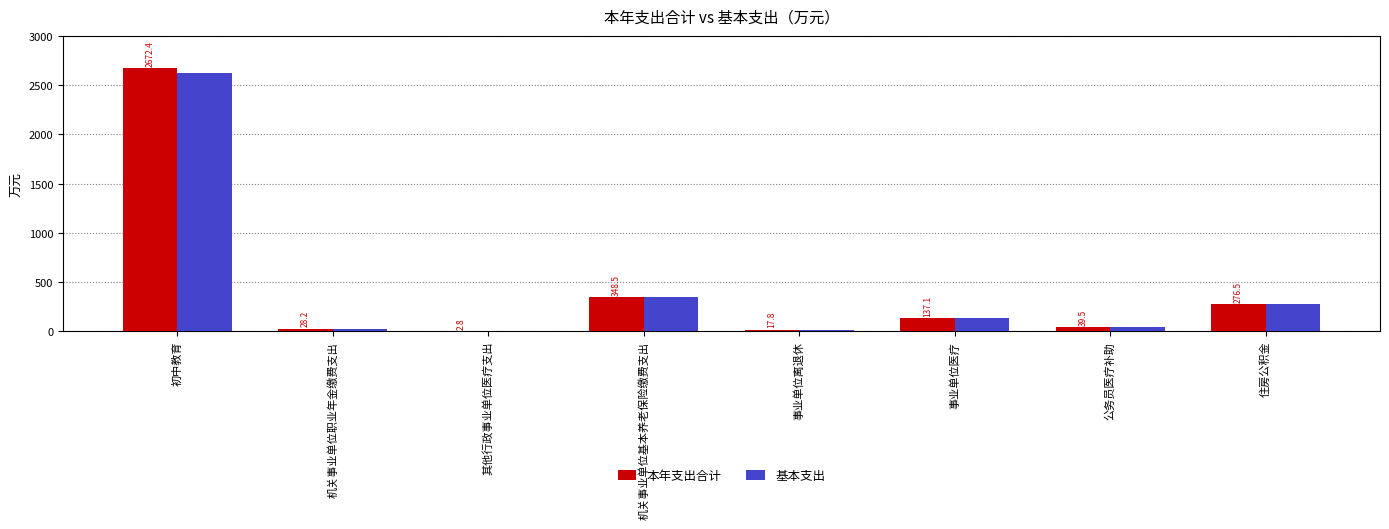

What are all the series names shown in the legend?

本年支出合计, 基本支出